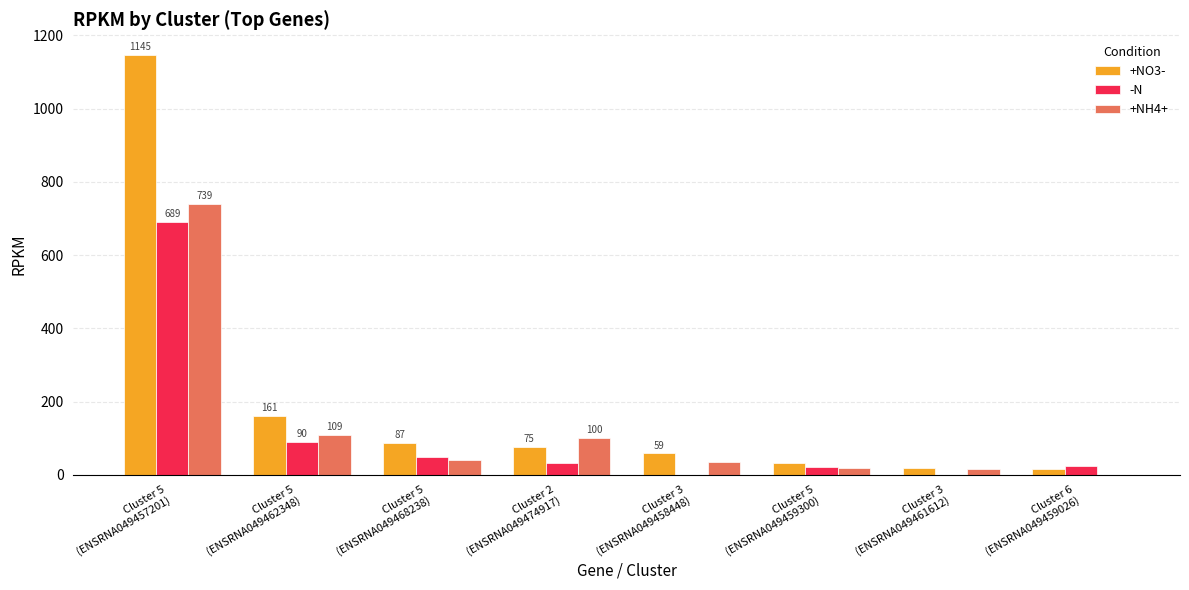

What is the maximum value for -N?

689.3